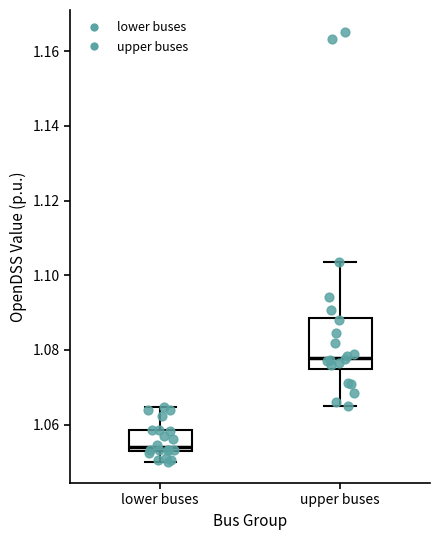

Reading left to right, read every box against the y-axis: the position of its median line, the range the box covers, and the ends of its whiskers. The values are not printed on the chart, so give them approximately, as read against the axis.

lower buses: median 1.054, box 1.052 to 1.058, whiskers 1.050 to 1.064
upper buses: median 1.078, box 1.074 to 1.088, whiskers 1.064 to 1.104